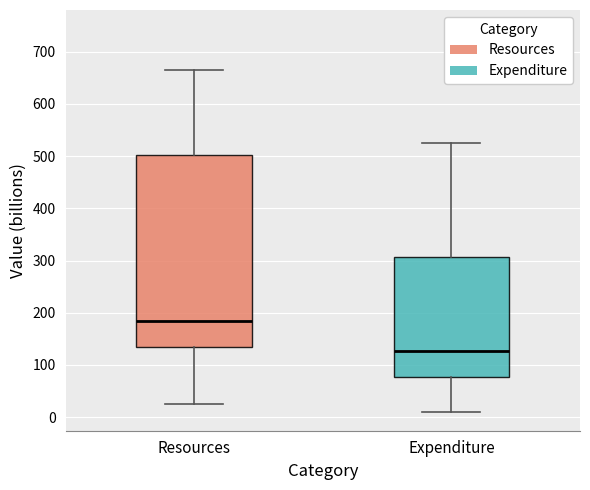

Where does the upper whisker of the box for Resources end on the y-axis? The values are not printed on the chart, so give them approximately, as read against the axis.

660